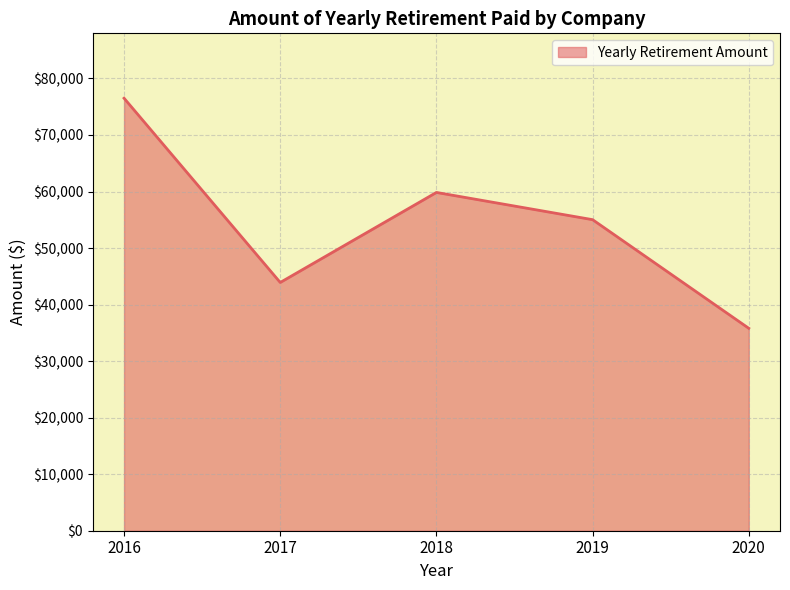

At which label is the value closest to 56159?

2019